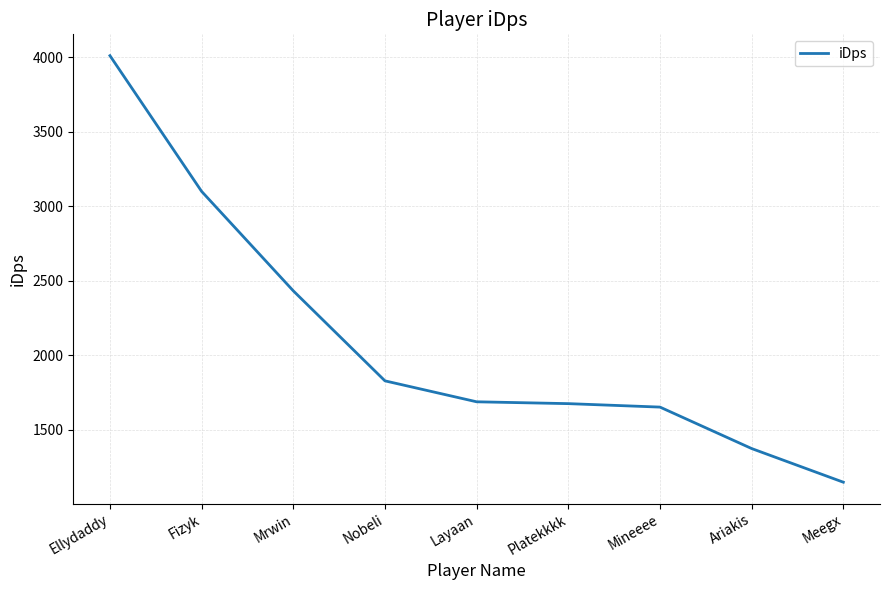

What is the difference between the maximum and minimum values?

2862.2